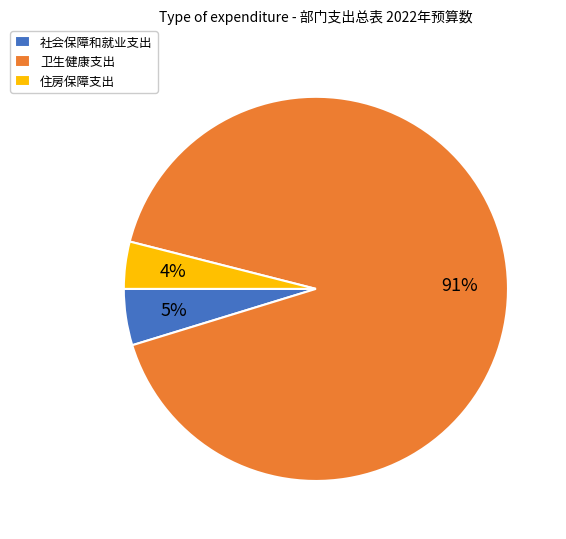

Rank the categories by value from lowest to highest.

住房保障支出, 社会保障和就业支出, 卫生健康支出